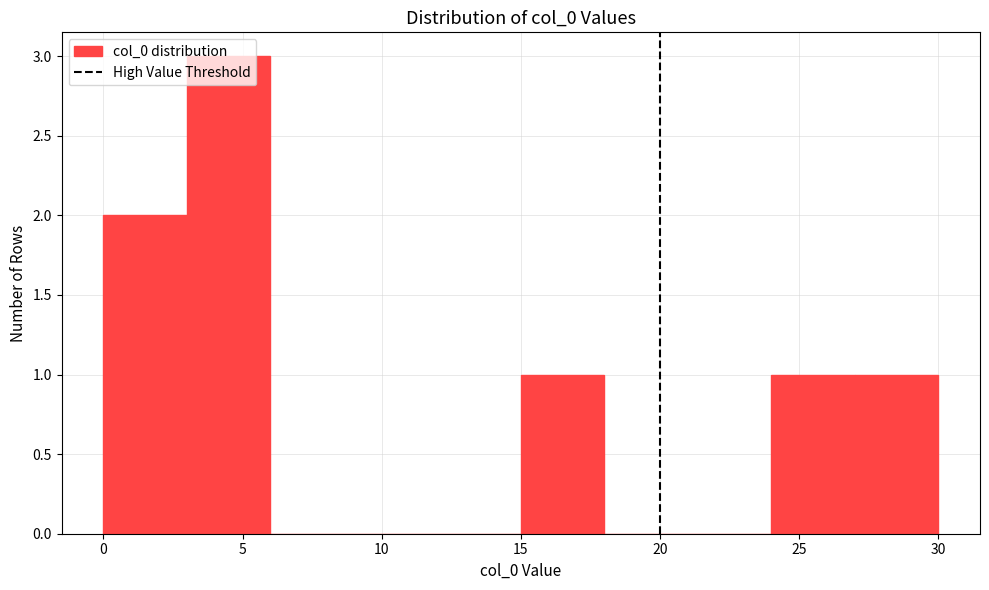

Reading left to right, list every bar in this chart as the range it spans on the x-axis followed by its height. The values are not printed on the chart, so give them approximately, as read against the axis.

0 to 3: 2
3 to 6: 3
6 to 9: 0
9 to 12: 0
12 to 15: 0
15 to 18: 1
18 to 21: 0
21 to 24: 0
24 to 27: 1
27 to 30: 1